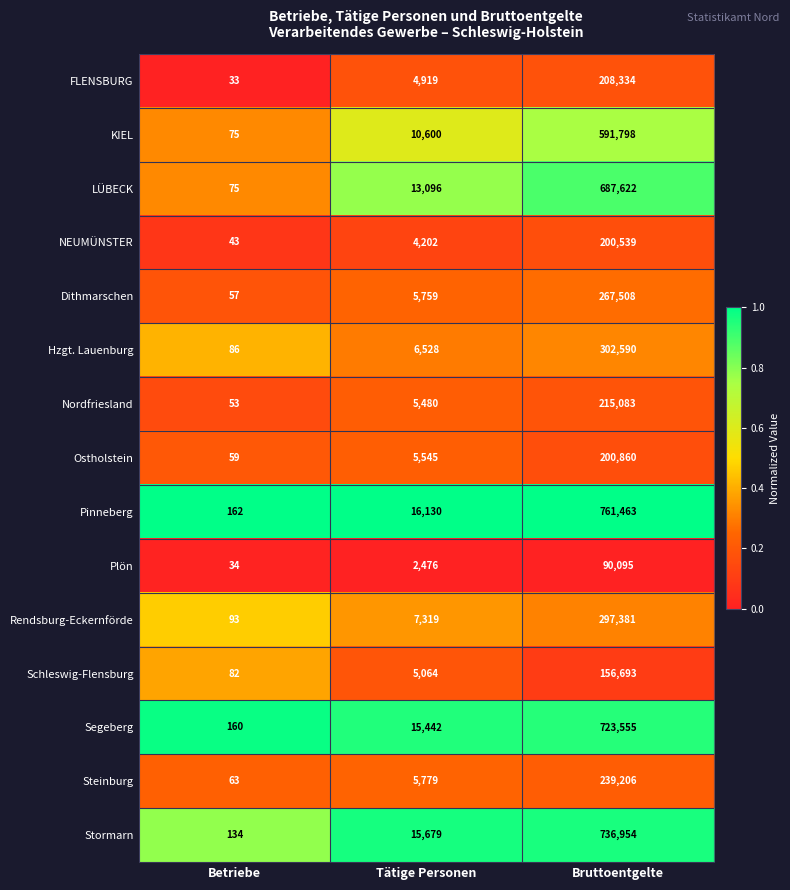

How many categories are shown in the chart?

3